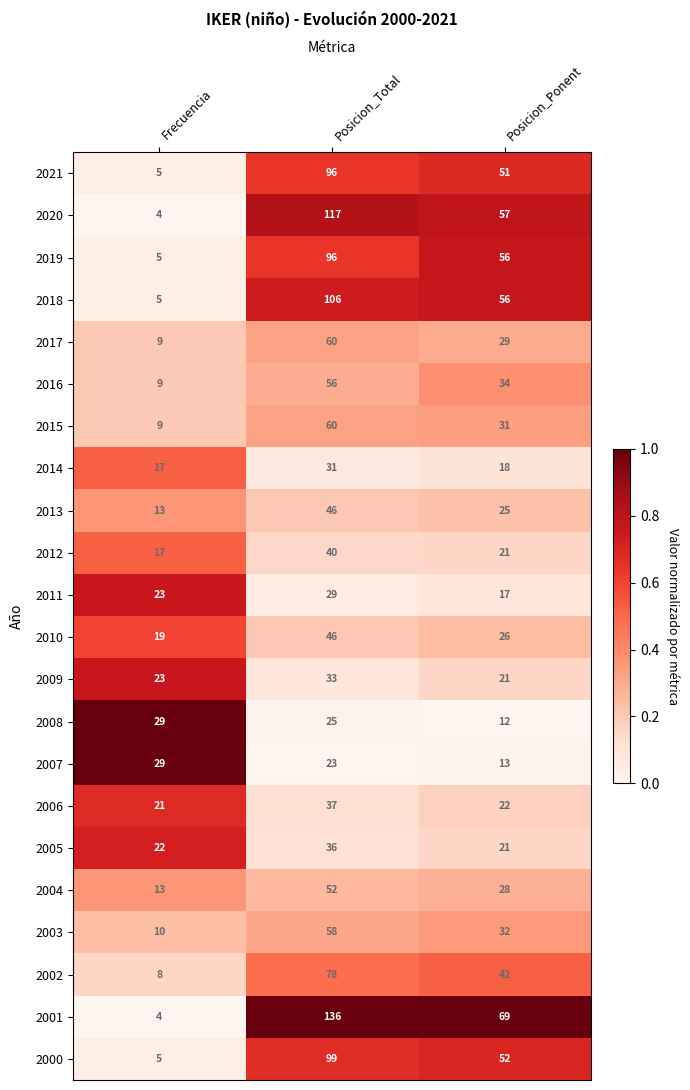

Which series has the widest spread of values?

2001